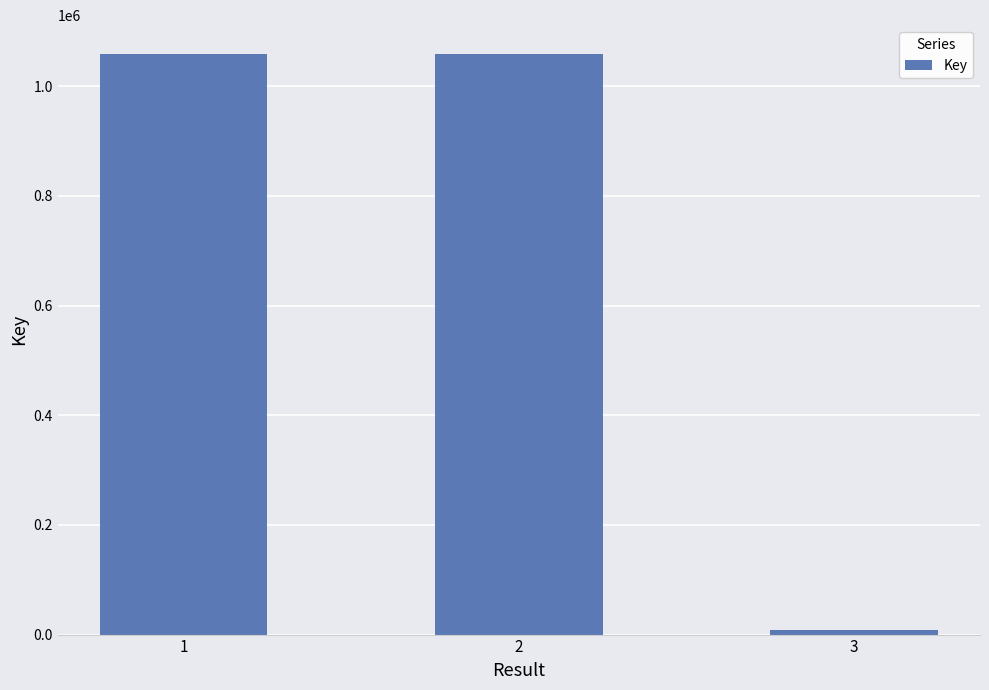

The value at 1 is 1615536. True or false?

False